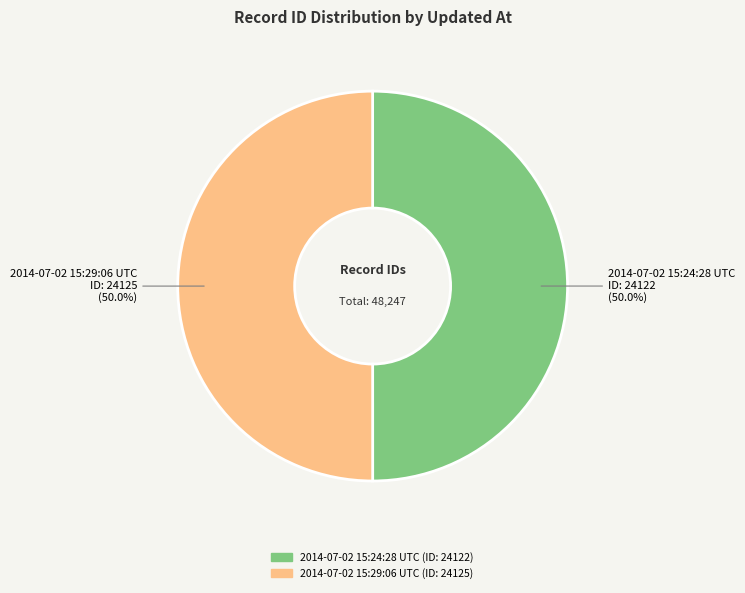

The 2014-07-02 15:29:06 UTC slice represents 41% of the pie. True or false?

False